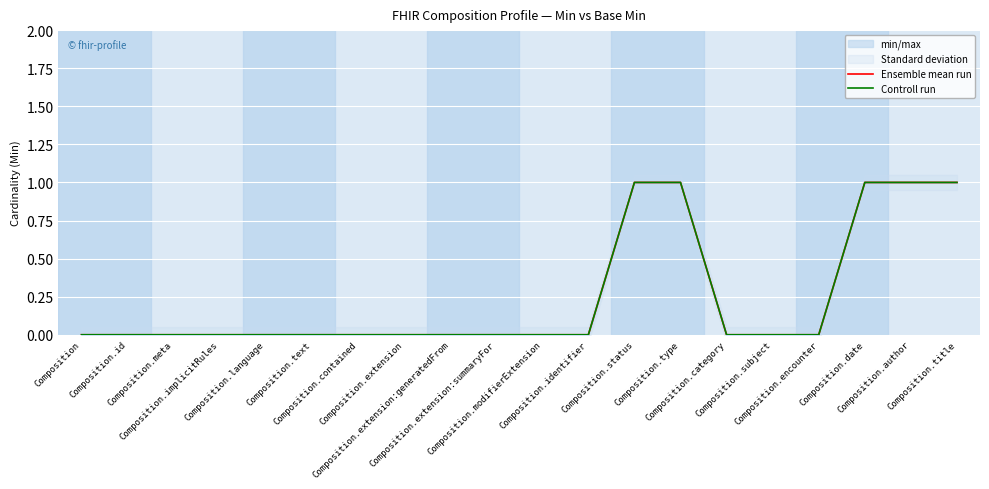

Rank the series at Composition.subject from highest to lowest value.

Ensemble mean run, Controll run